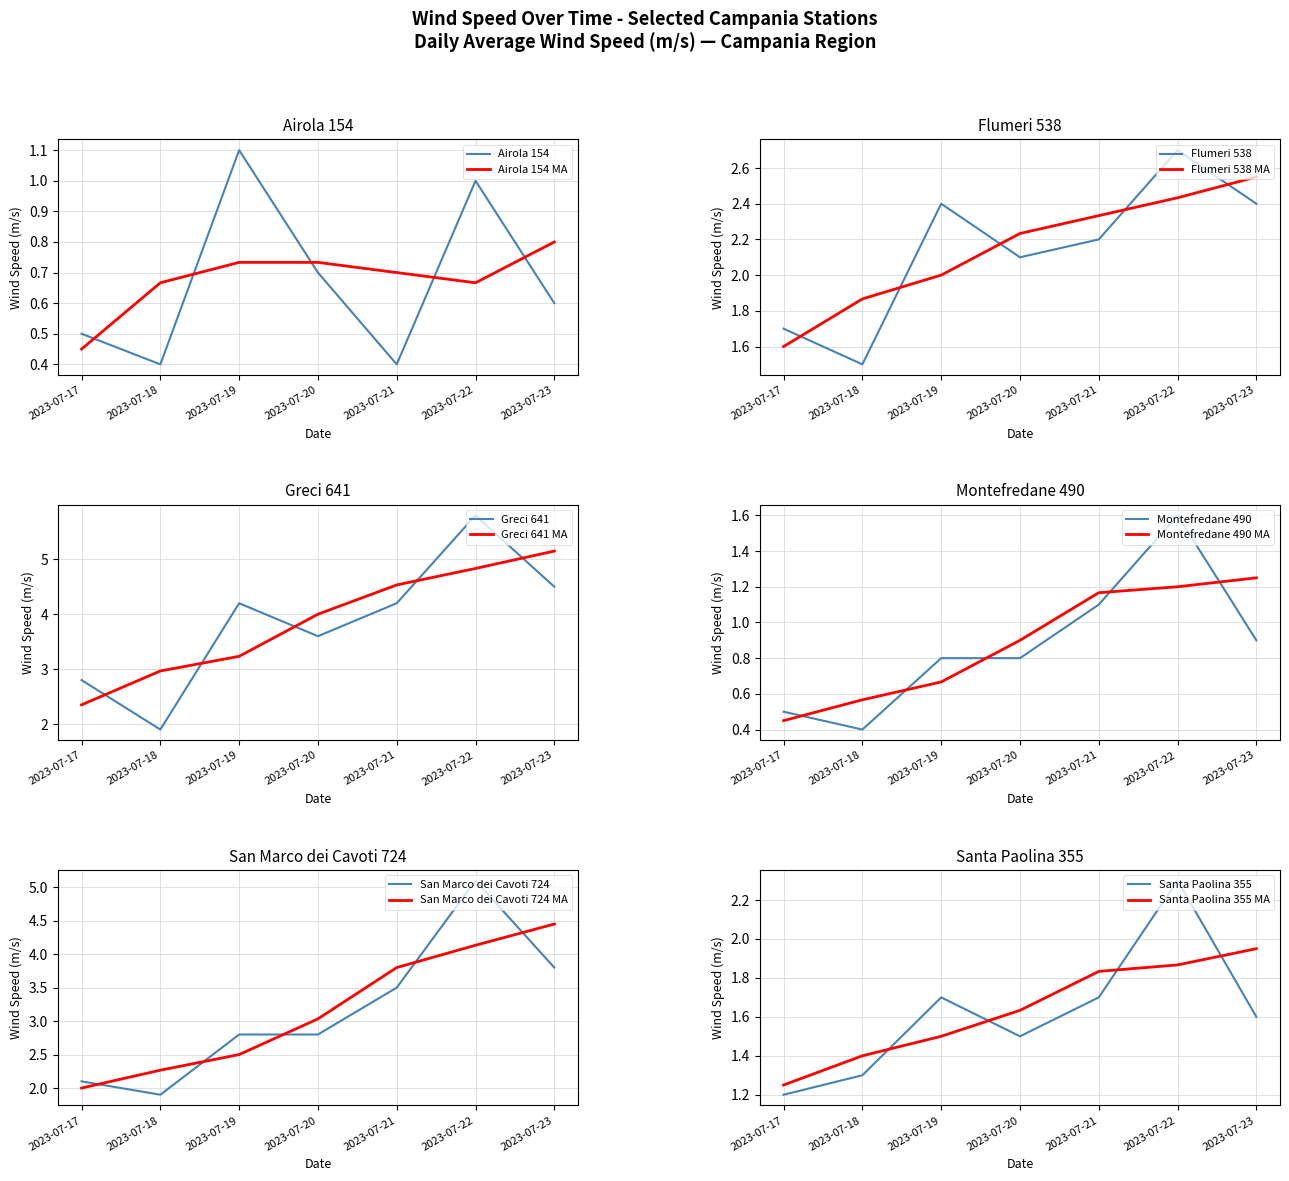

The value of Airola 154 at 2023-07-20 is 0.7. True or false?

True